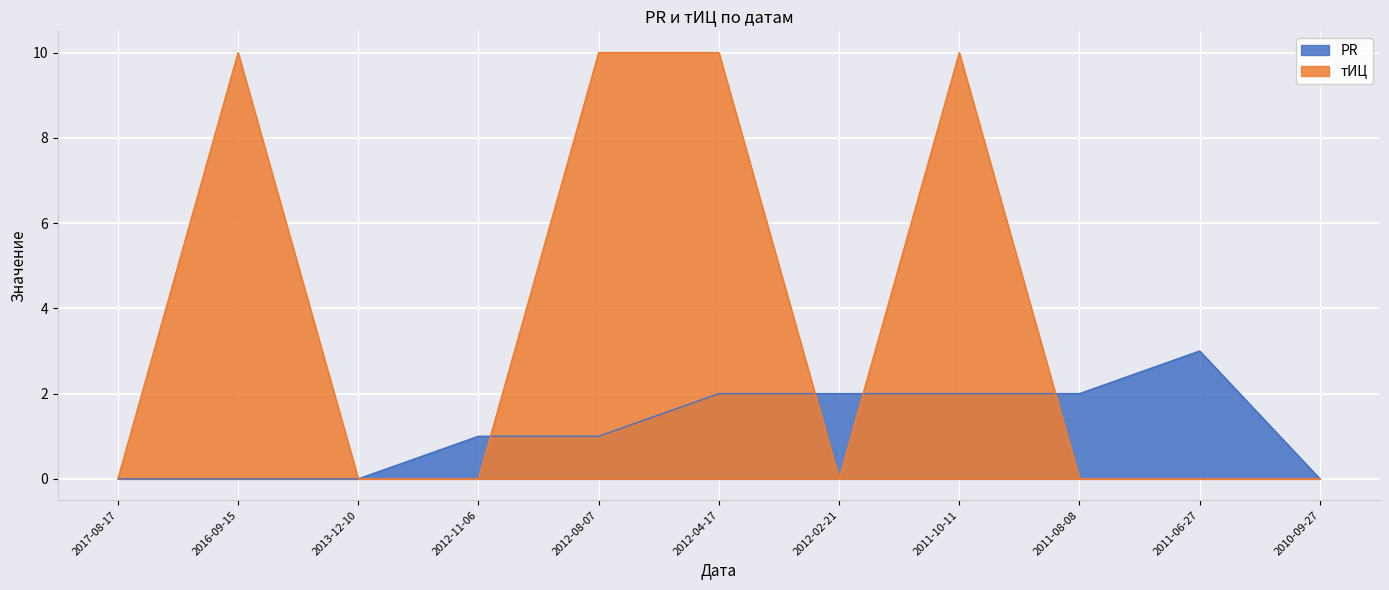

Which has a higher value, 2012-11-06 or 2012-08-07?

2012-11-06